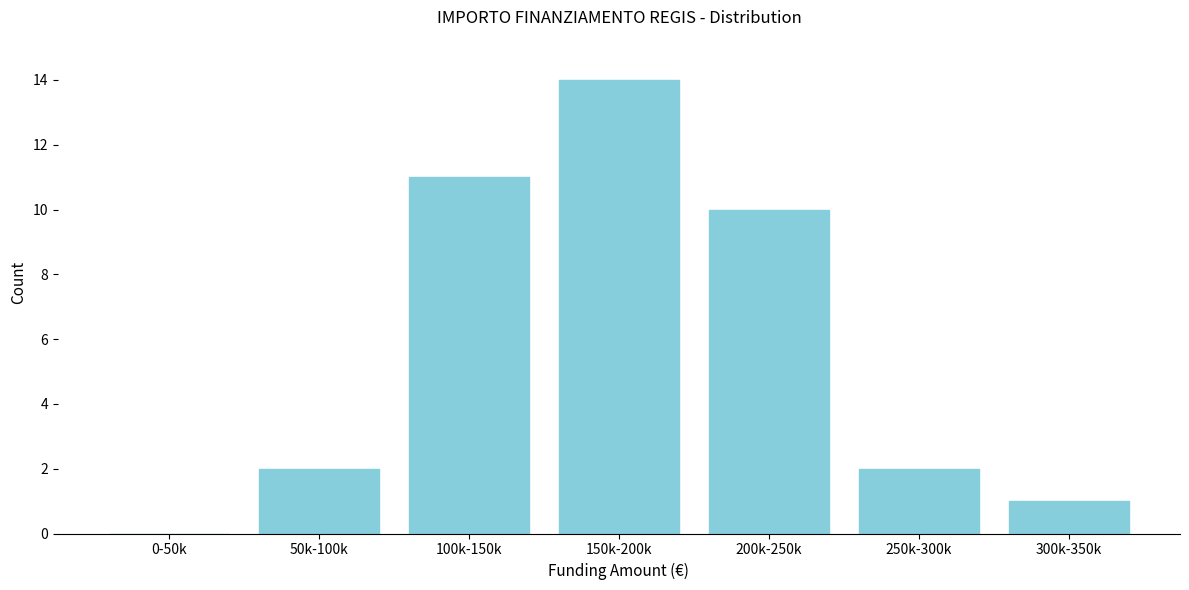

Reading left to right, list all the values displayed in this chart.

0-50k=0	50k-100k=2	100k-150k=11	150k-200k=14	200k-250k=10	250k-300k=2	300k-350k=1